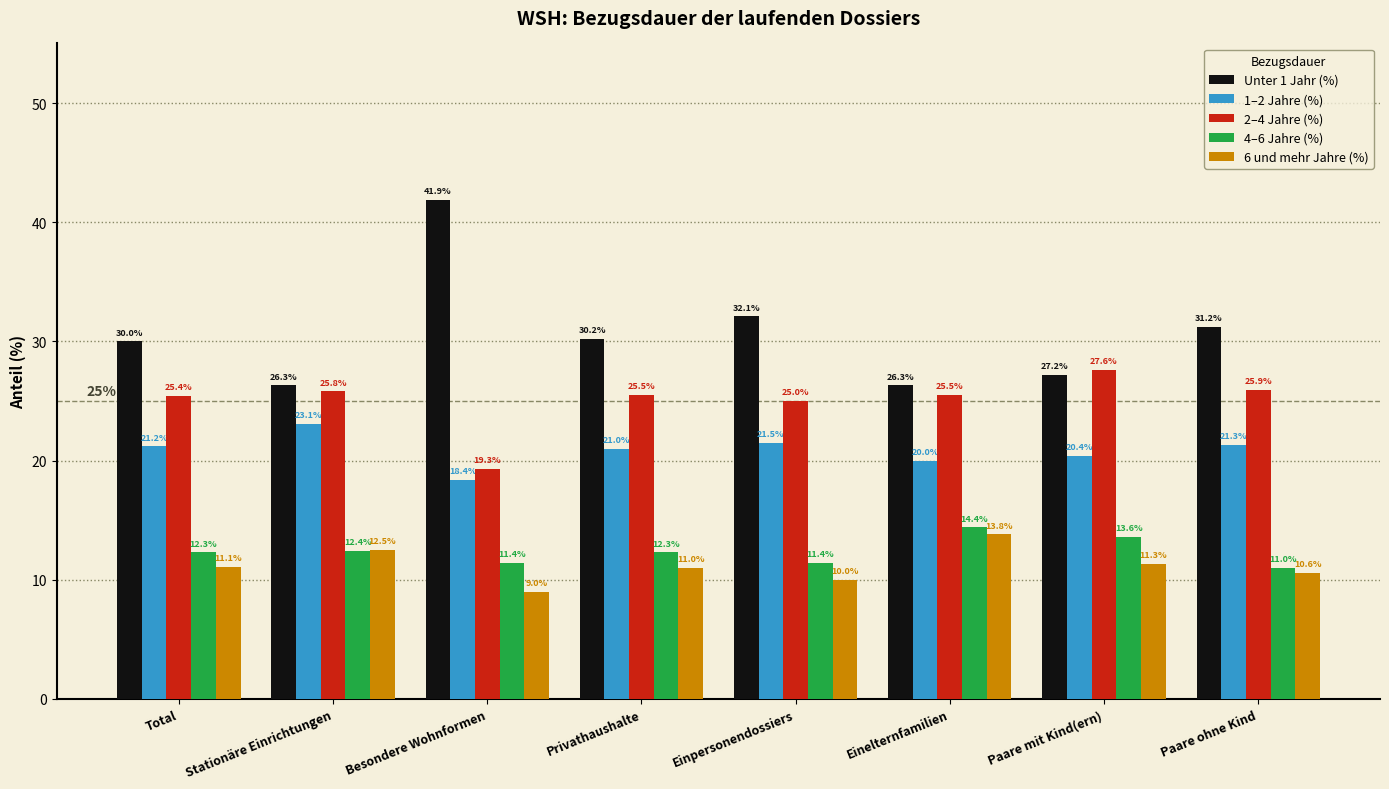

What is the approximate value of 6 und mehr Jahre (%) at Einelternfamilien?

13.8